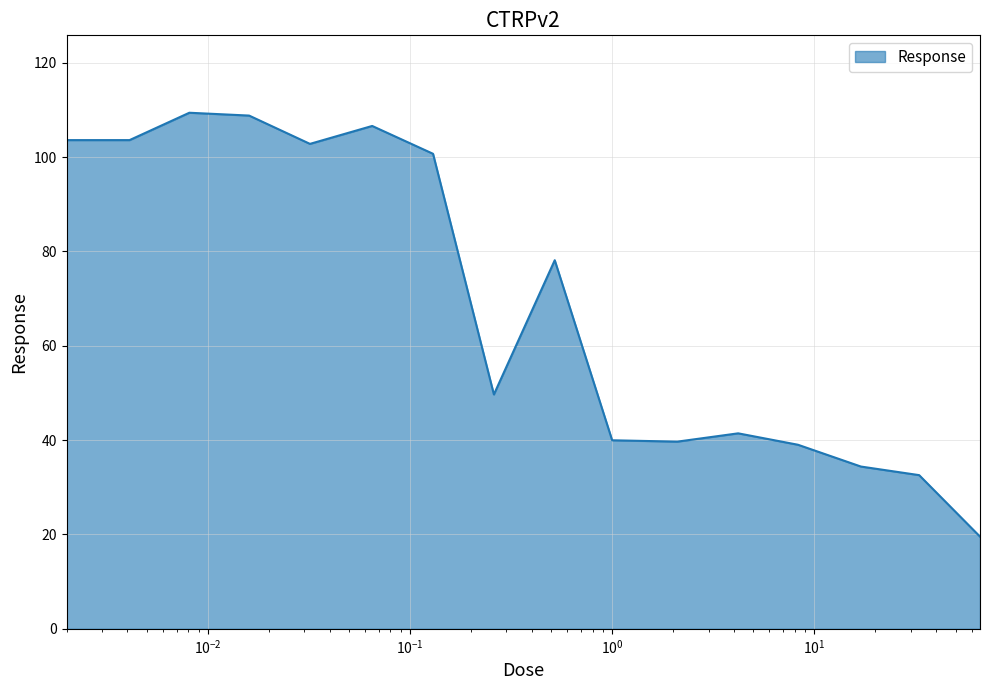

What is the greatest value displayed?

109.4